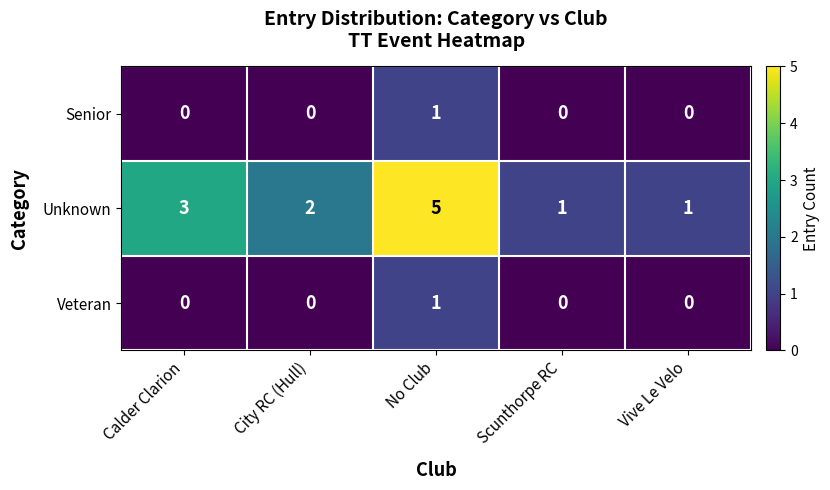

Which series changed the most between Calder Clarion and City RC (Hull)?

Unknown